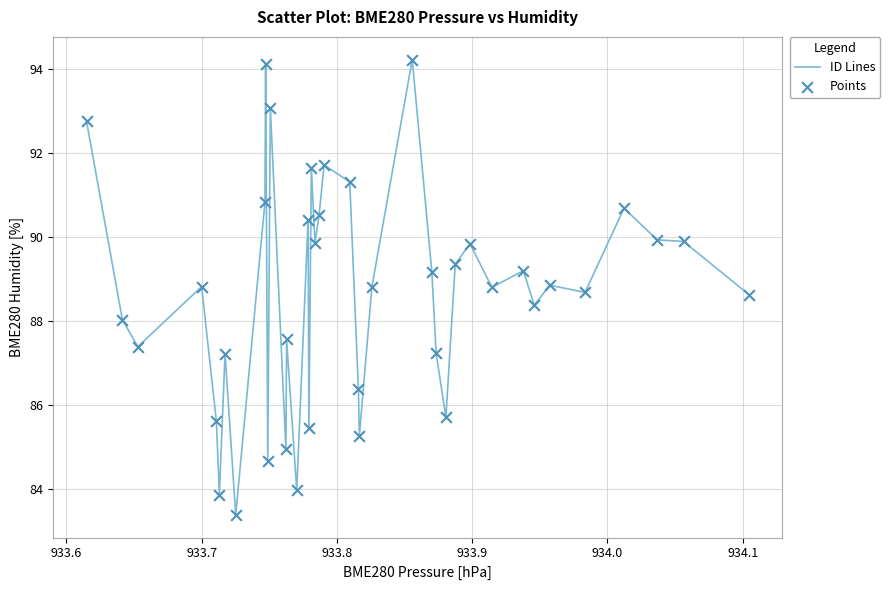

What is the maximum value shown in the chart?

94.2